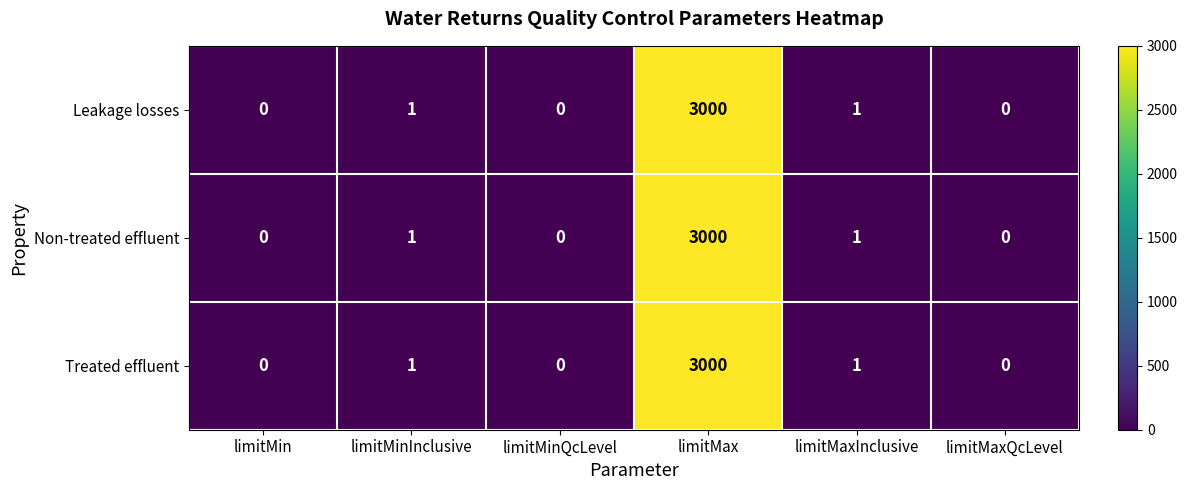

The Treated effluent series shows 1153 at limitMin. True or false?

False